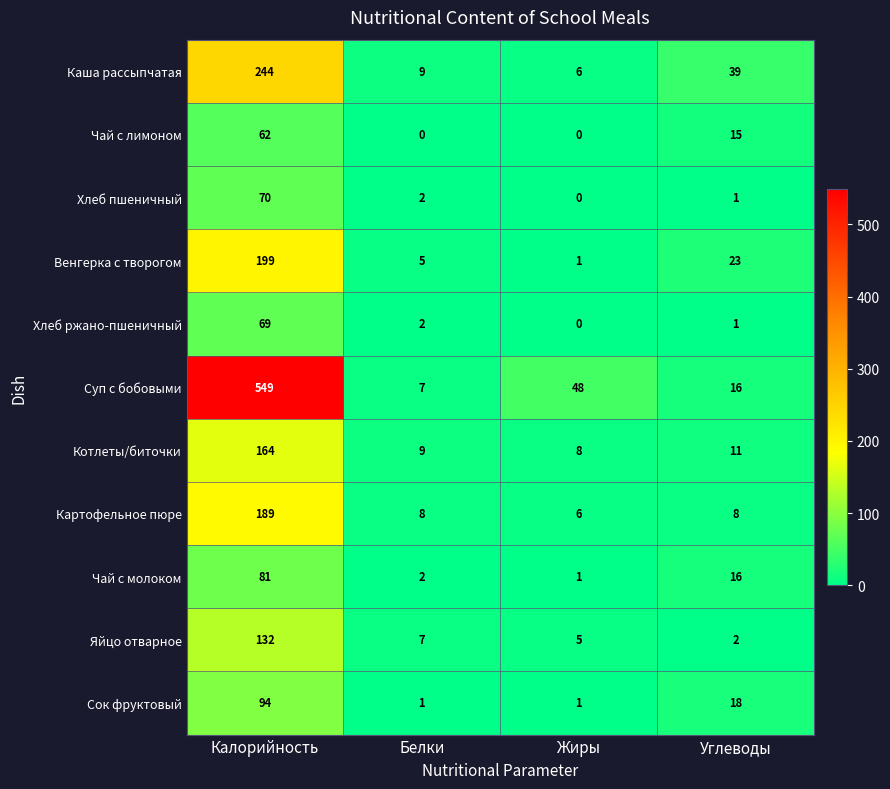

True or false: Котлеты/биточки has a value of 46 at Калорийность.

False